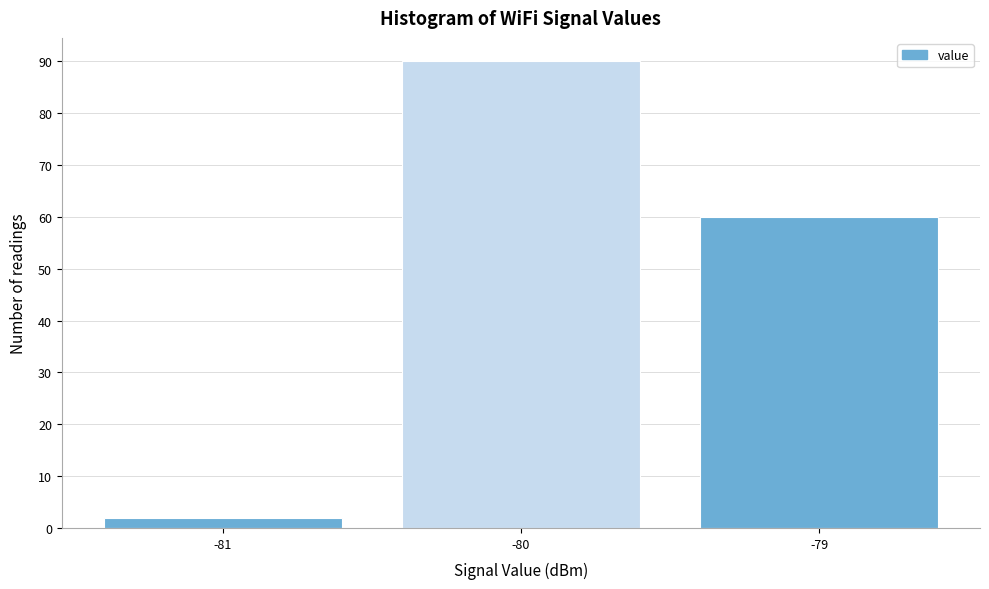

Over which range of the x-axis is the bar tallest?

-80.5 to -79.5